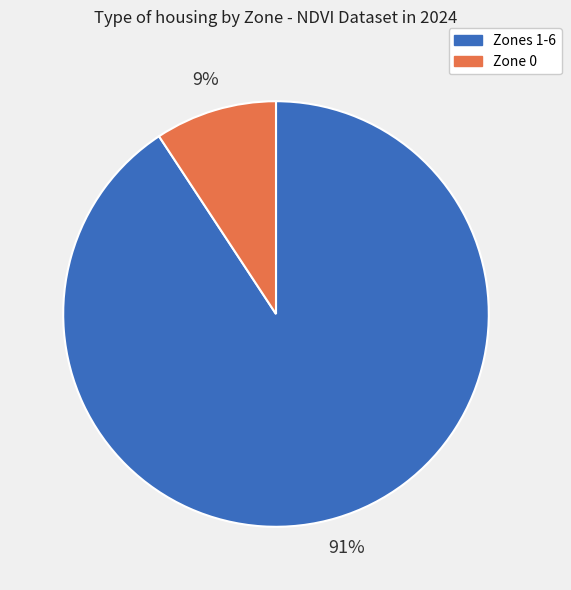

Does any single category account for the majority?

Yes